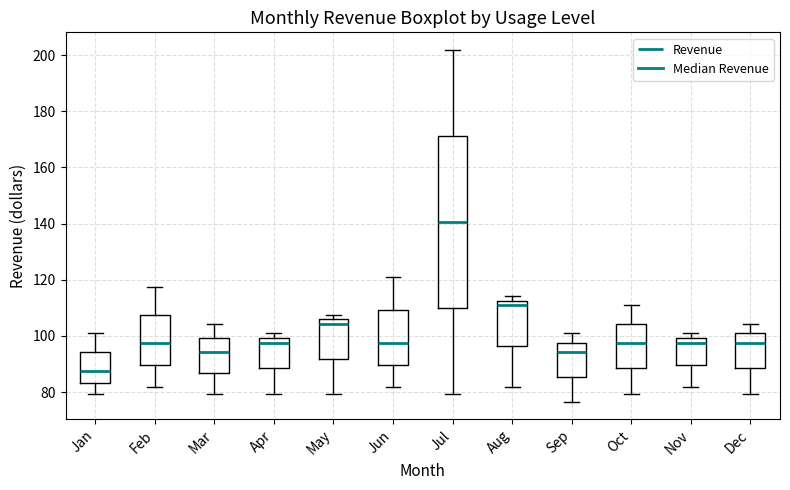

Reading left to right, read every box against the y-axis: the position of its median line, the range the box covers, and the ends of its whiskers. The values are not printed on the chart, so give them approximately, as read against the axis.

Jan: median 88, box 84 to 94, whiskers 80 to 100
Feb: median 98, box 90 to 108, whiskers 82 to 118
Mar: median 94, box 86 to 100, whiskers 80 to 104
Apr: median 98, box 88 to 100, whiskers 80 to 100 (just above the box's upper edge)
May: median 104, box 92 to 106, whiskers 80 to 108
Jun: median 98, box 90 to 110, whiskers 82 to 120
Jul: median 140, box 110 to 172, whiskers 80 to 202
Aug: median 110, box 96 to 112, whiskers 82 to 114
Sep: median 94, box 86 to 98, whiskers 76 to 100
Oct: median 98, box 88 to 104, whiskers 80 to 110
Nov: median 98, box 90 to 100, whiskers 82 to 100 (just above the box's upper edge)
Dec: median 98, box 88 to 100, whiskers 80 to 104